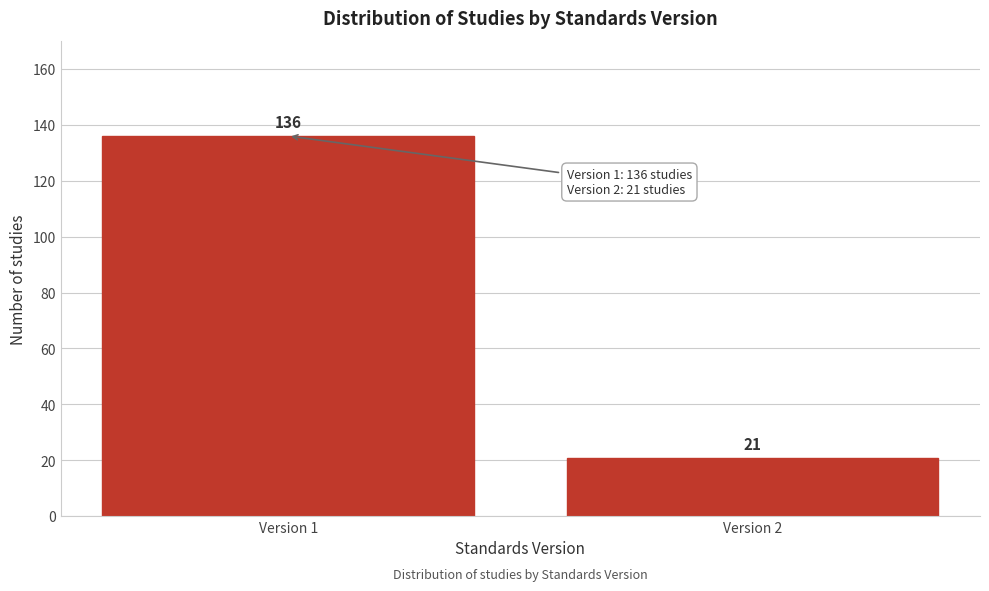

Reading left to right, what are all the values shown in this chart?

Version 1=136	Version 2=21